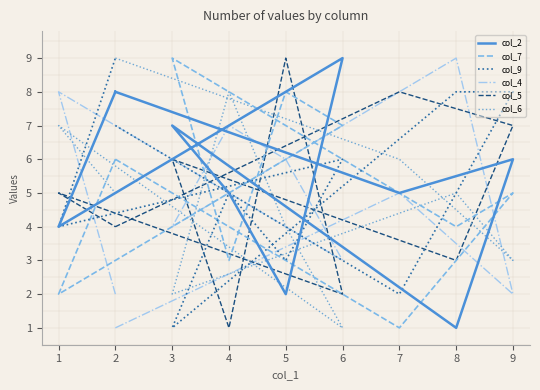

How many lines are shown in the chart?

6